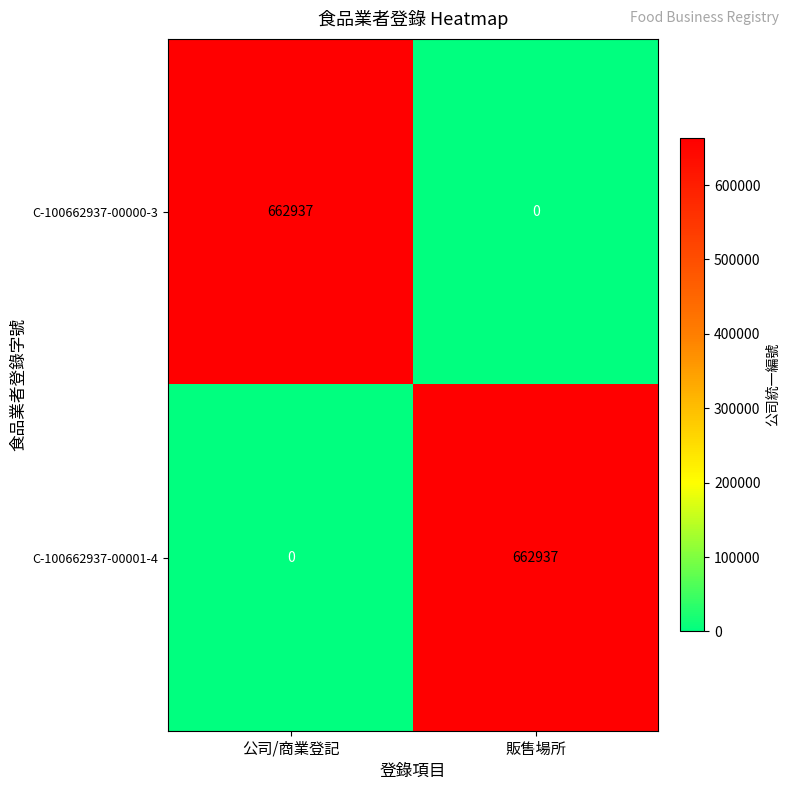

The C-100662937-00001-4 series shows 0 at 公司/商業登記. True or false?

True